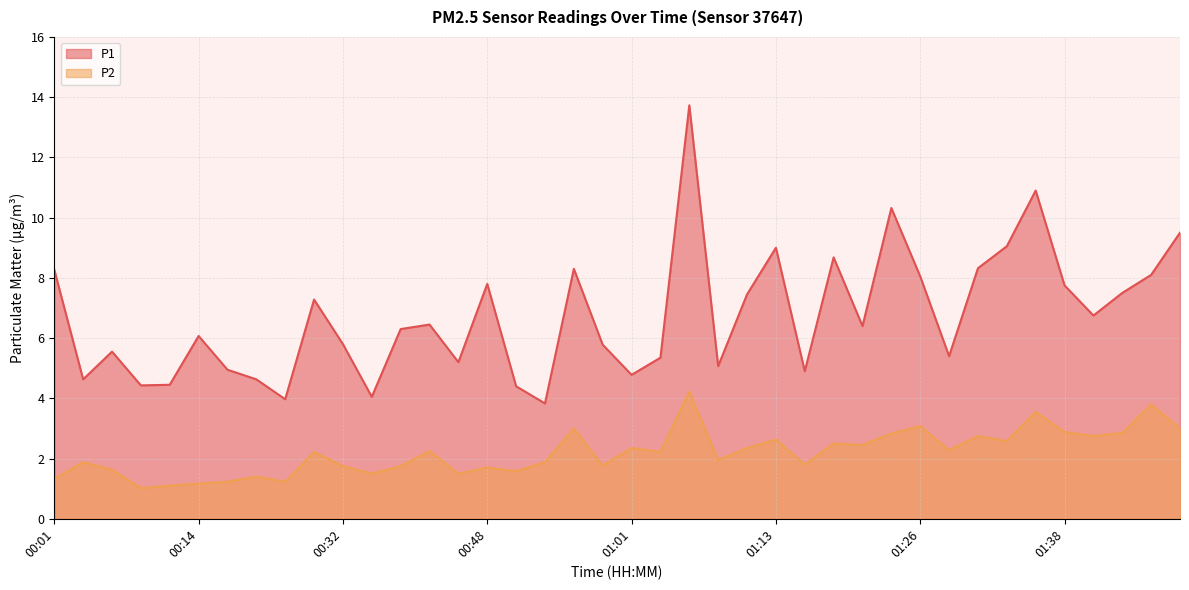

What is the label of the 23rd point from the left?

01:06